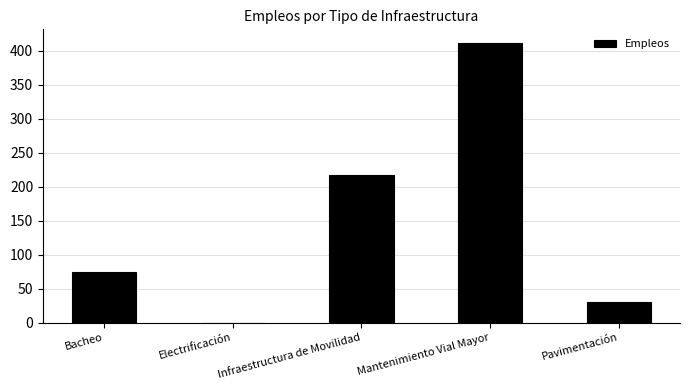

What is the sum of the values at Mantenimiento Vial Mayor and Pavimentación?

441